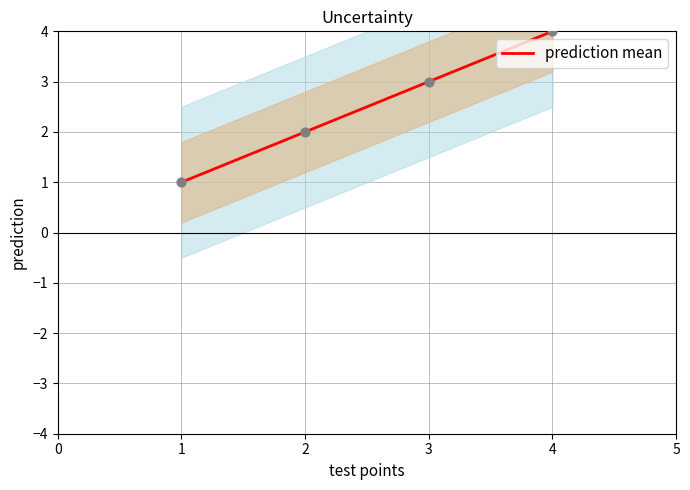

The value of prediction mean at 3 is 2. True or false?

False